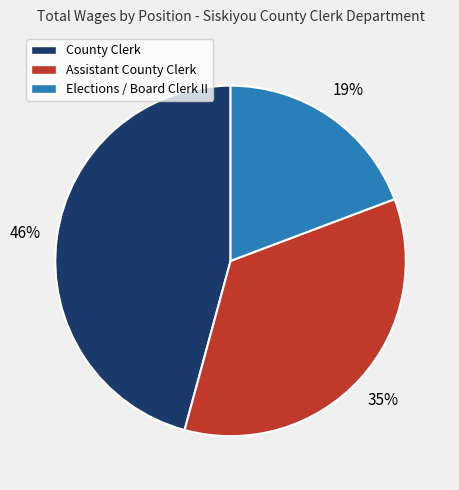

What is the smallest slice in the pie chart?

Elections / Board Clerk II